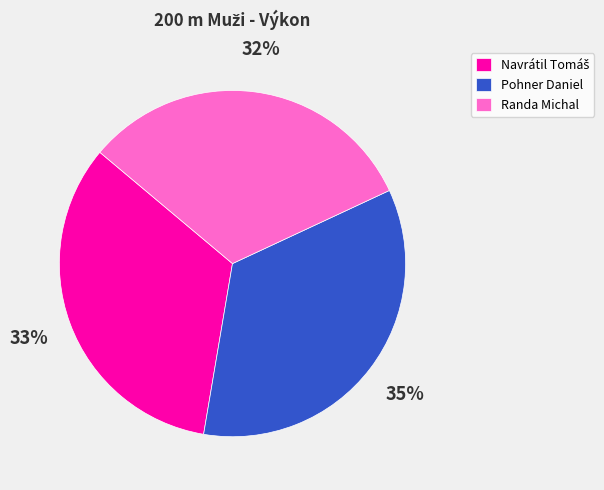

To the nearest percent, what percentage of the pie is Pohner Daniel?

35%